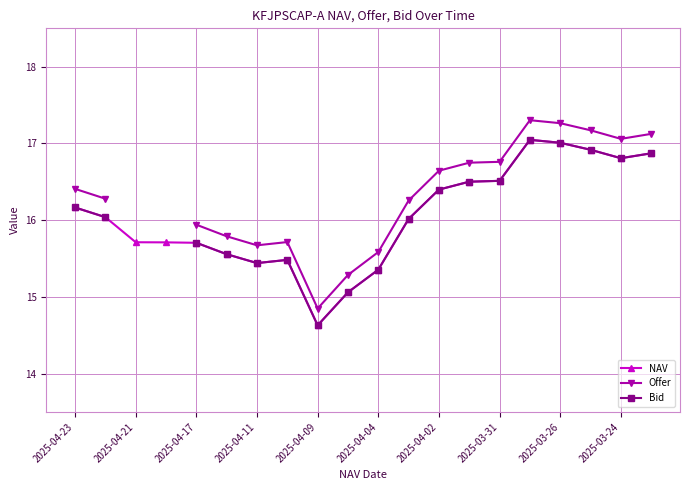

True or false: Offer and NAV cross at least once.

False